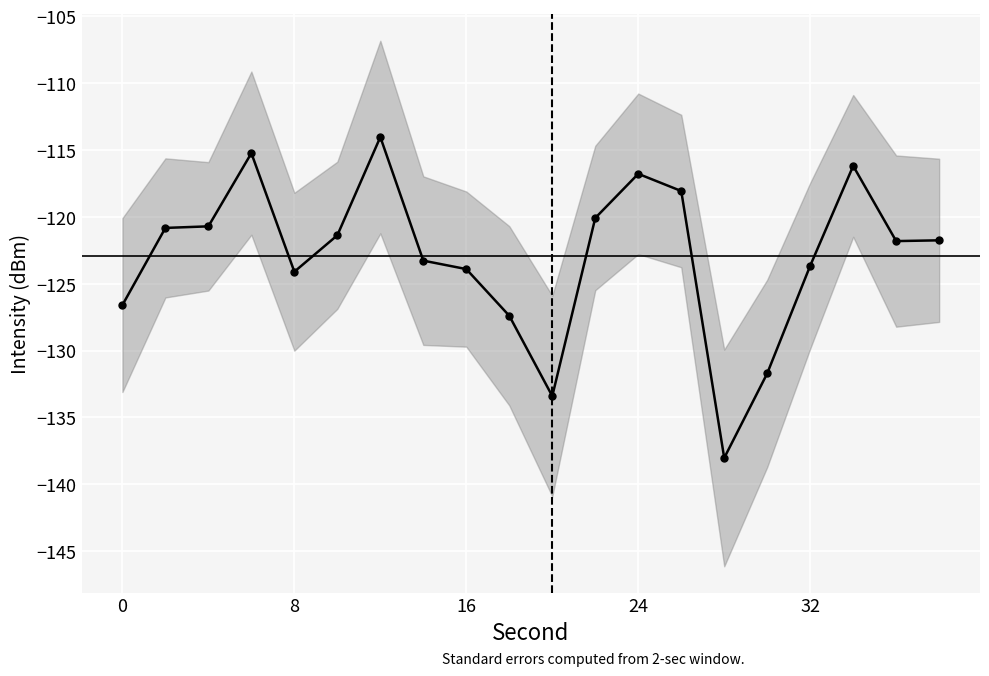

What is the difference between the maximum and minimum values?

24.0